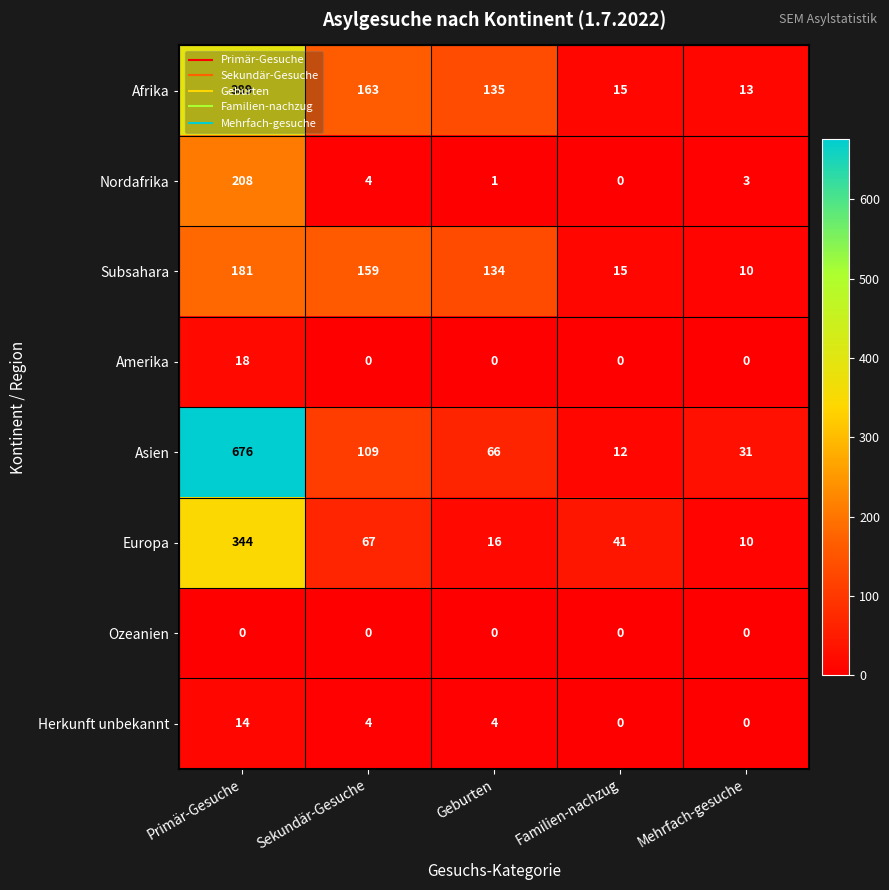

How many values in the Europa series are below 41?

2